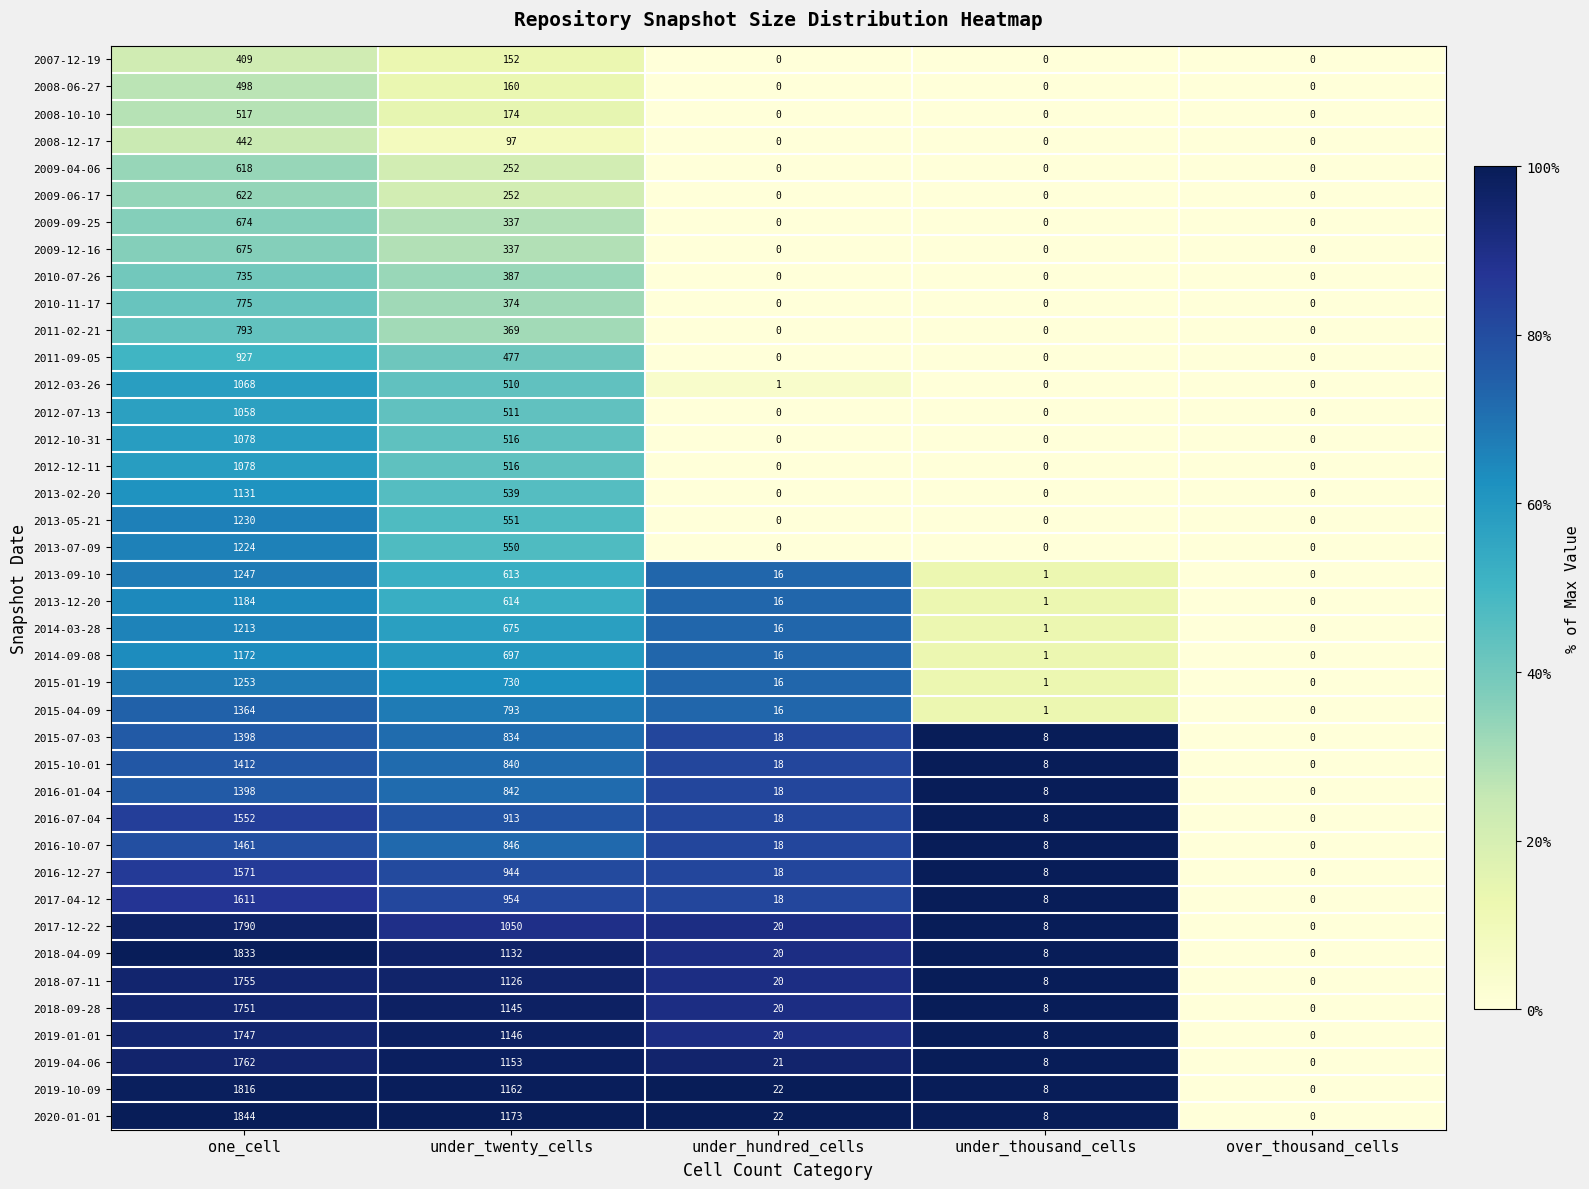

At which label does 2016-01-04 reach its peak?

one_cell